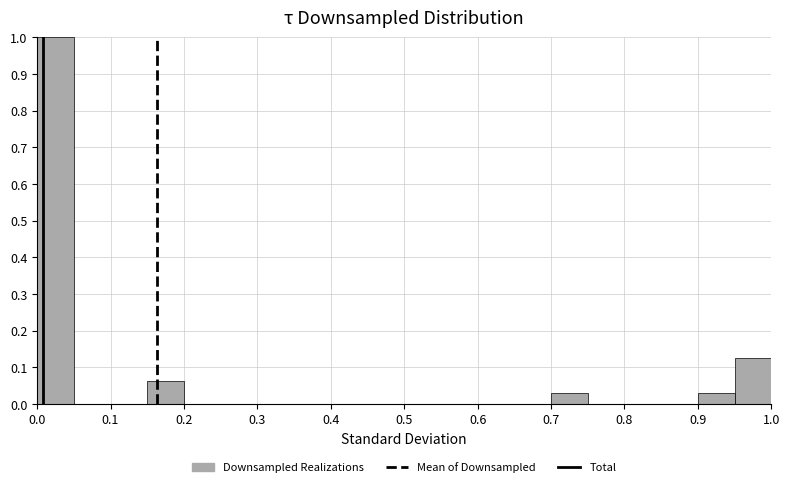

Which range on the x-axis has the tallest bar?

0.00 to 0.05